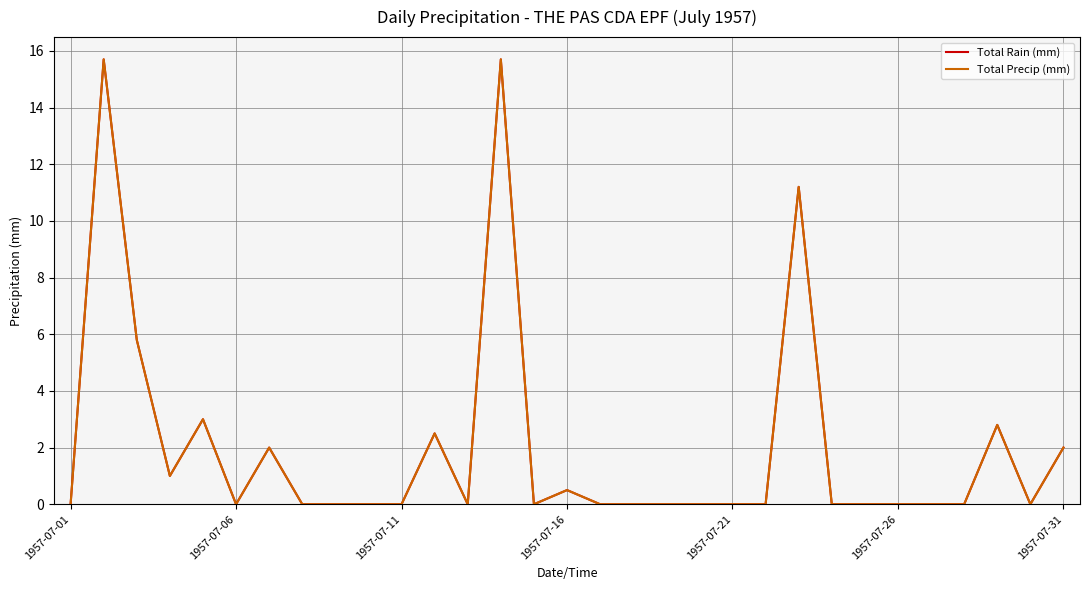

Does the chart display data point markers on the line(s)?

No